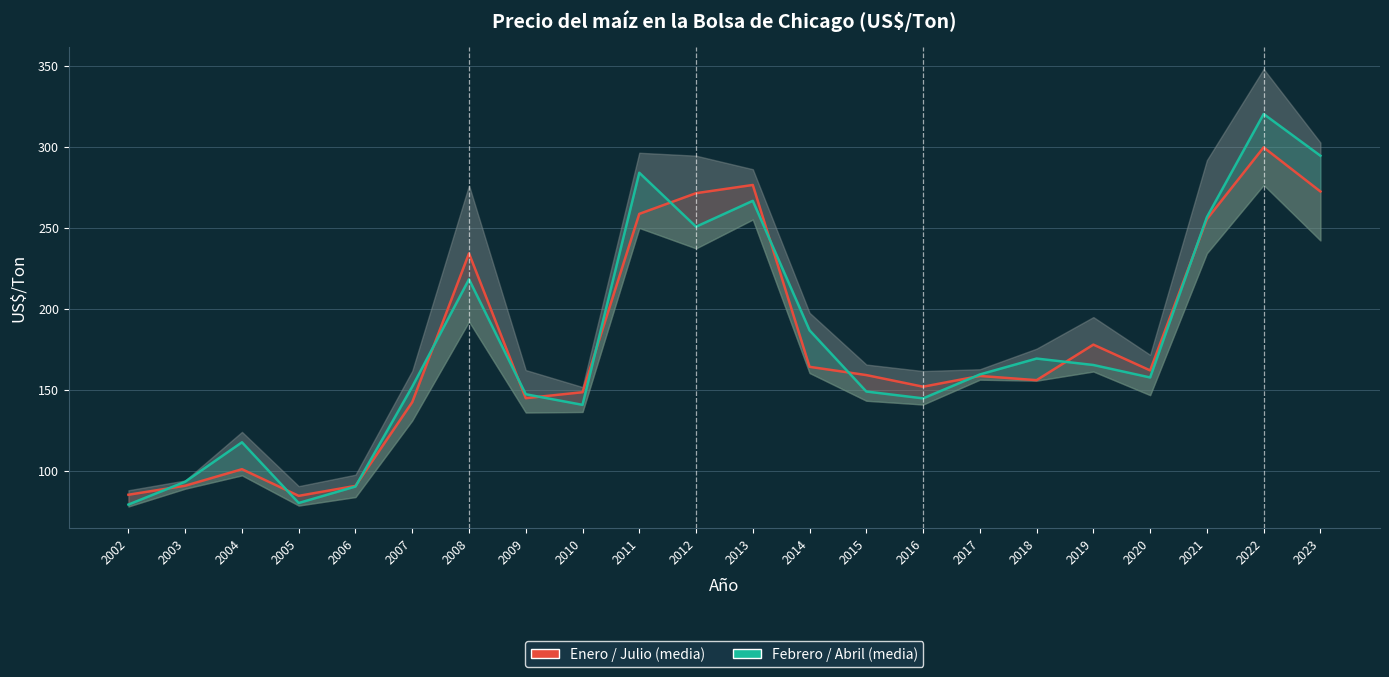

The Febrero / Abril (media) series shows 144.9 at 2016. True or false?

True